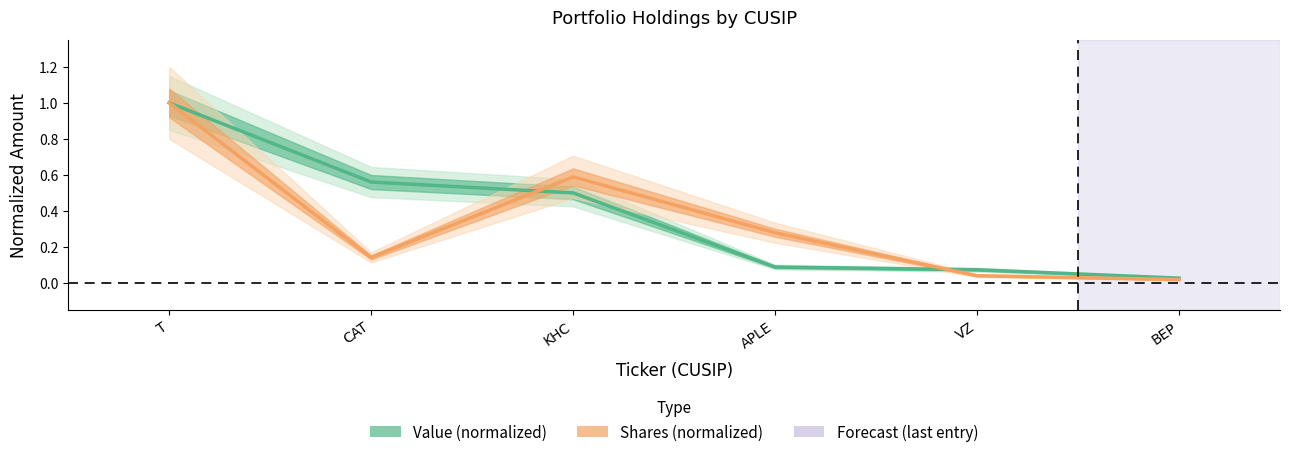

What position from the right is APLE?

3